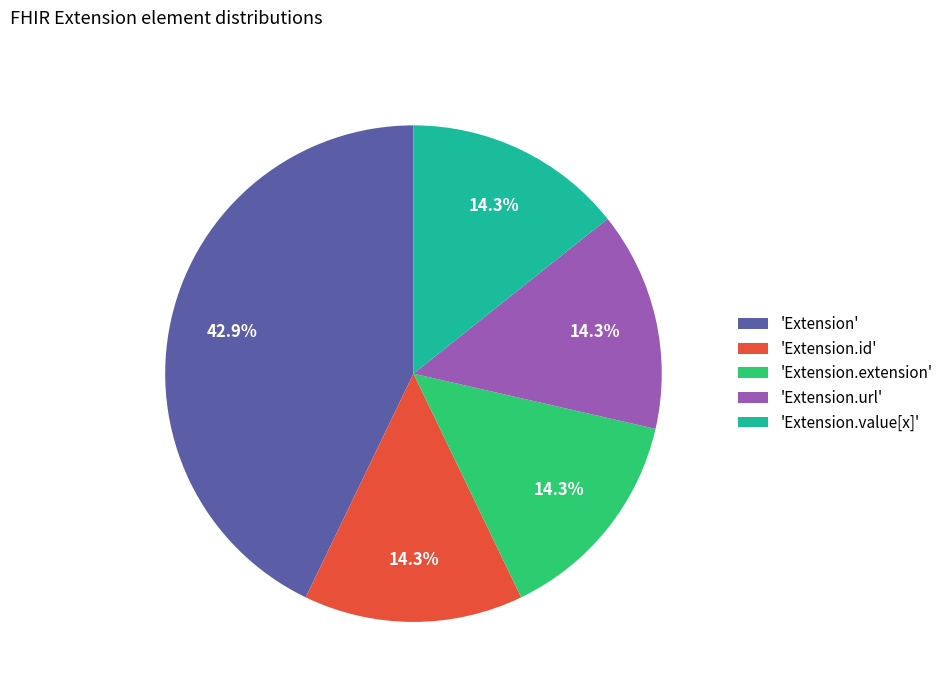

What is the largest slice in the pie chart?

'Extension'